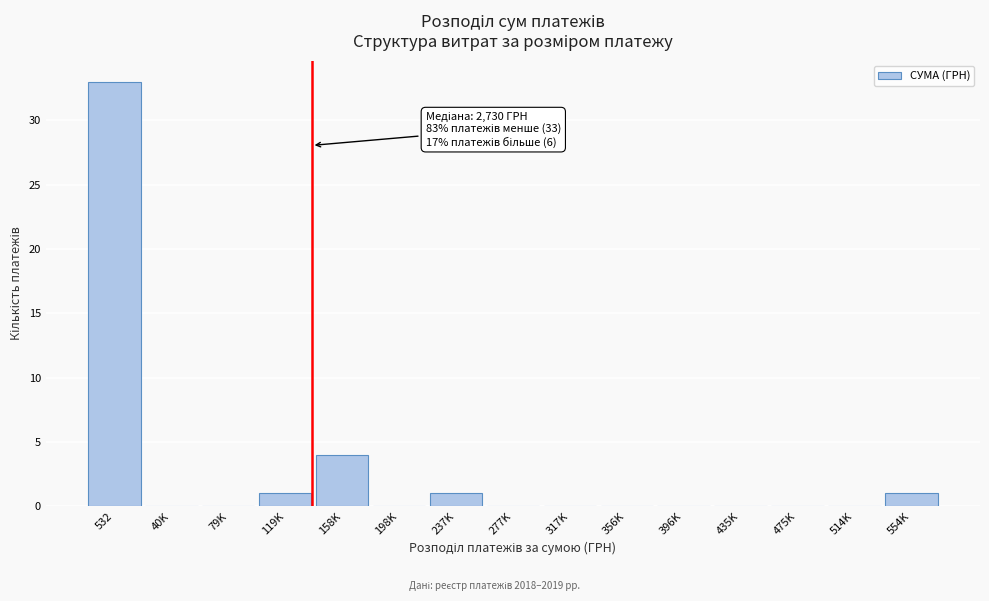

Reading left to right, list all the values displayed in this chart.

532=33	40K=0	79K=0	119K=1	158K=4	198K=0	237K=1	277K=0	317K=0	356K=0	396K=0	435K=0	475K=0	514K=0	554K=1